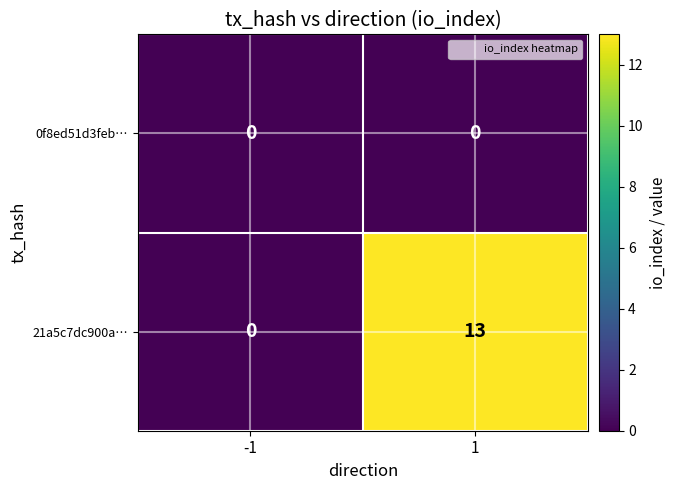

At how many categories does at least one series exceed 3?

1